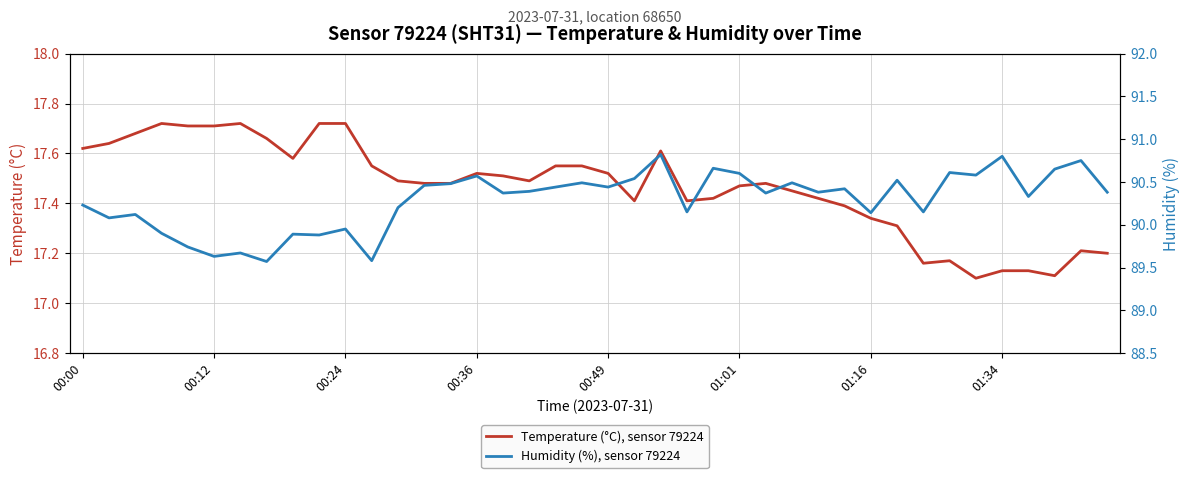

How many values in the Humidity (%), sensor 79224 series are below 90?

9